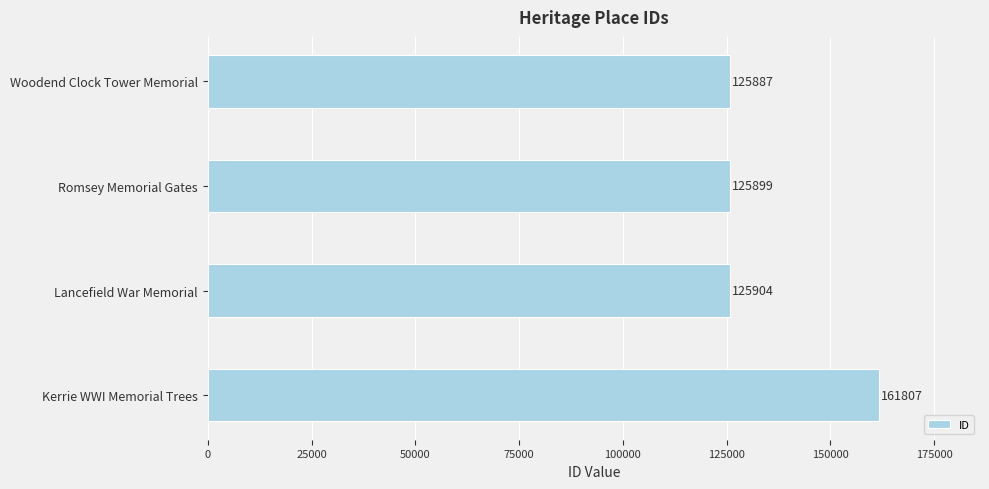

Are the bars grouped side by side (vs. stacked)?

No